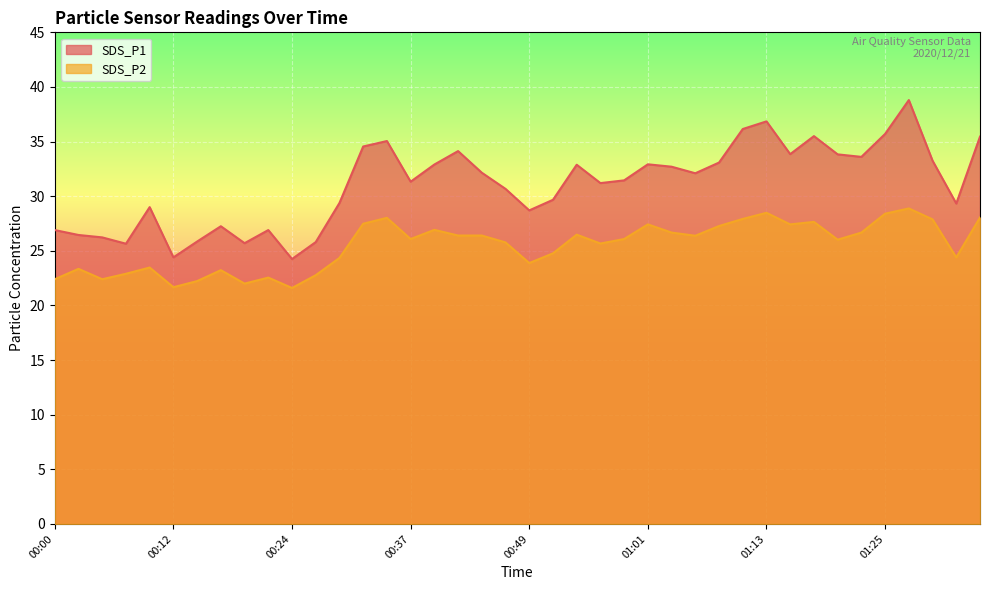

How many lines are shown in the chart?

2